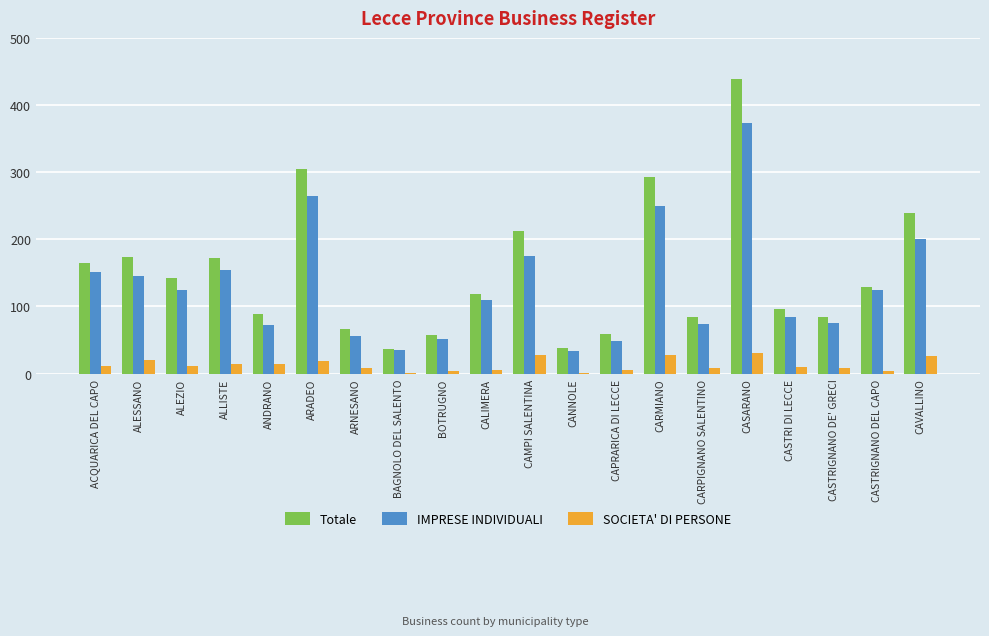

Which series has the largest total across all categories?

Totale